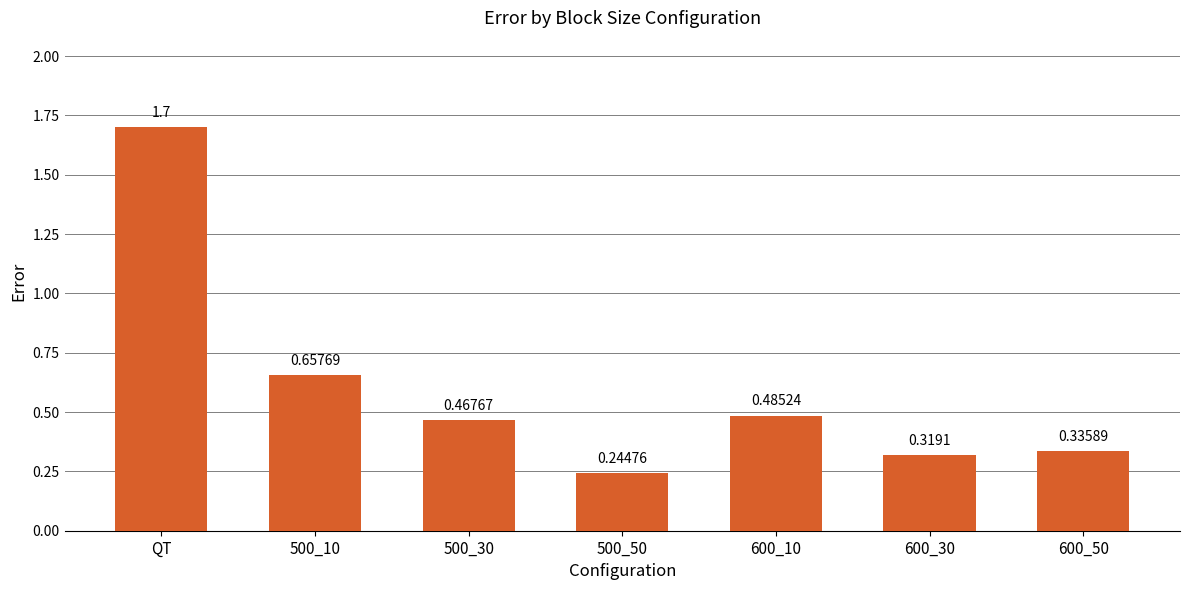

Rank the categories by value from highest to lowest.

QT, 500_10, 600_10, 500_30, 600_50, 600_30, 500_50